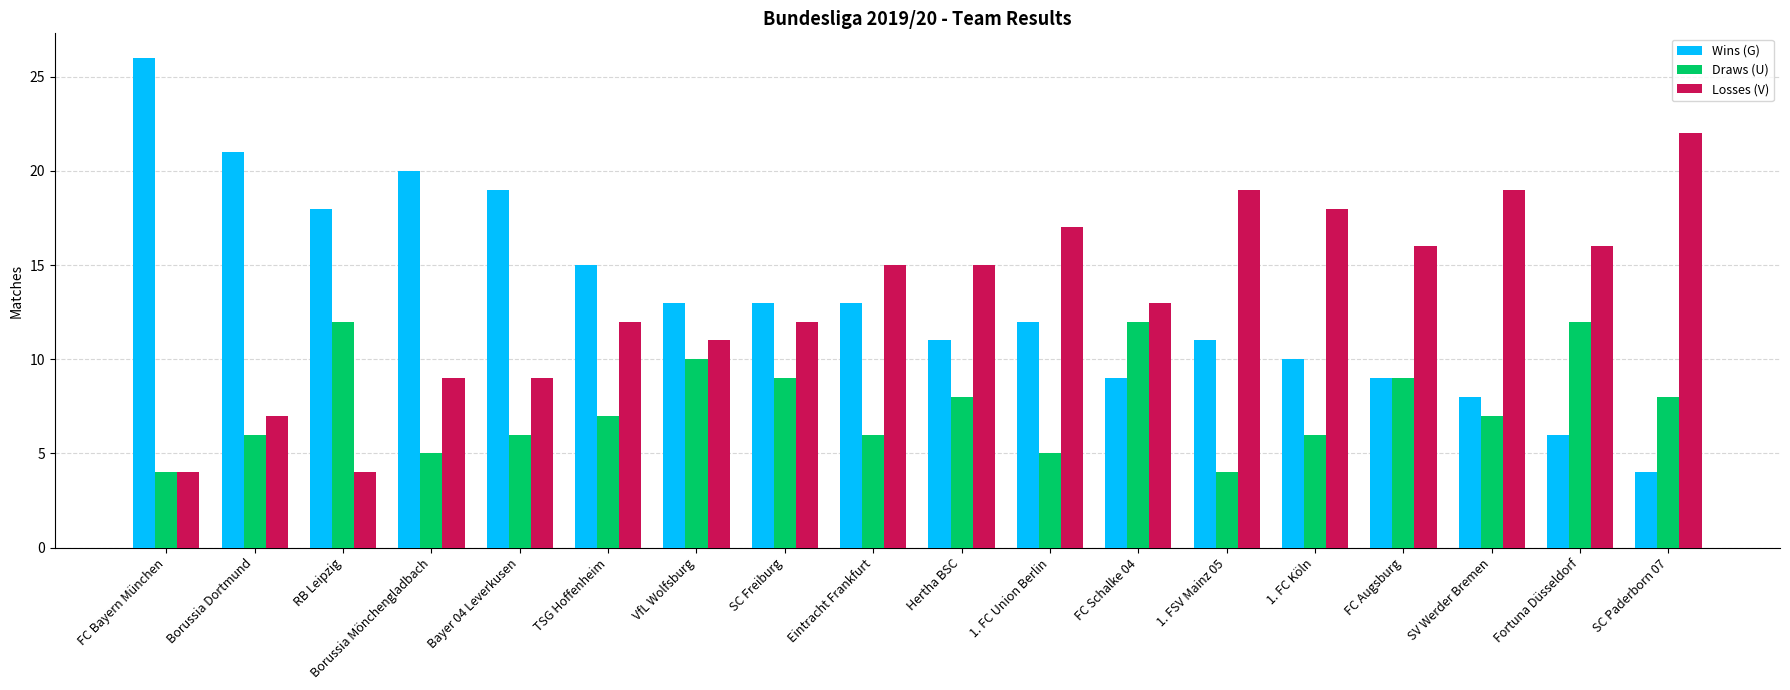

What is the highest value of the Draws (U) series?

12